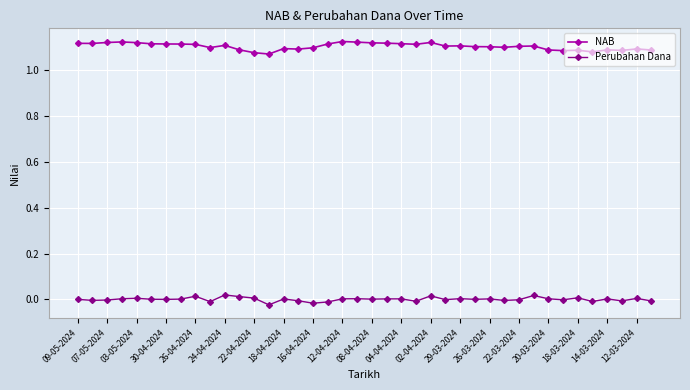

True or false: Perubahan Dana and NAB cross at least once.

False